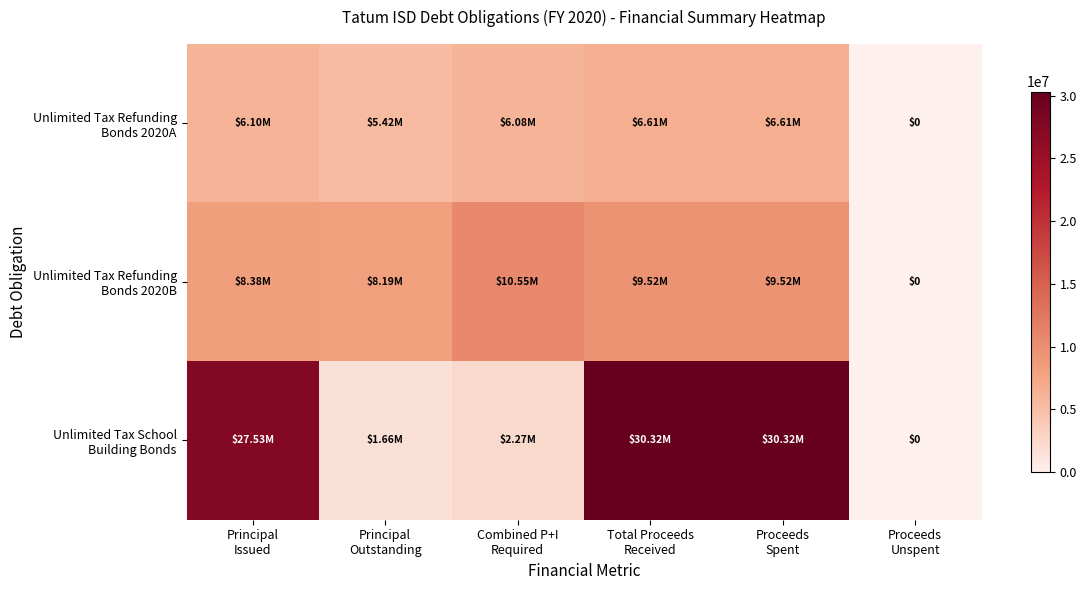

How many series are shown in this chart?

3